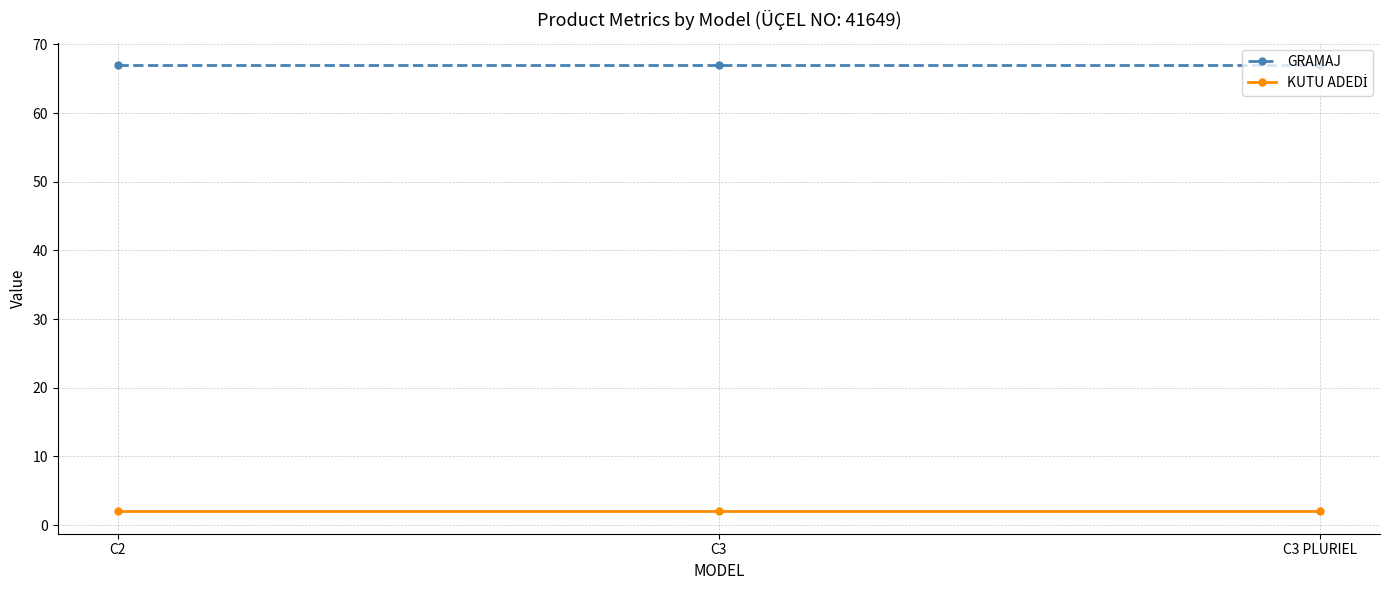

What is the difference between the highest and lowest values at C3 PLURIEL?

65